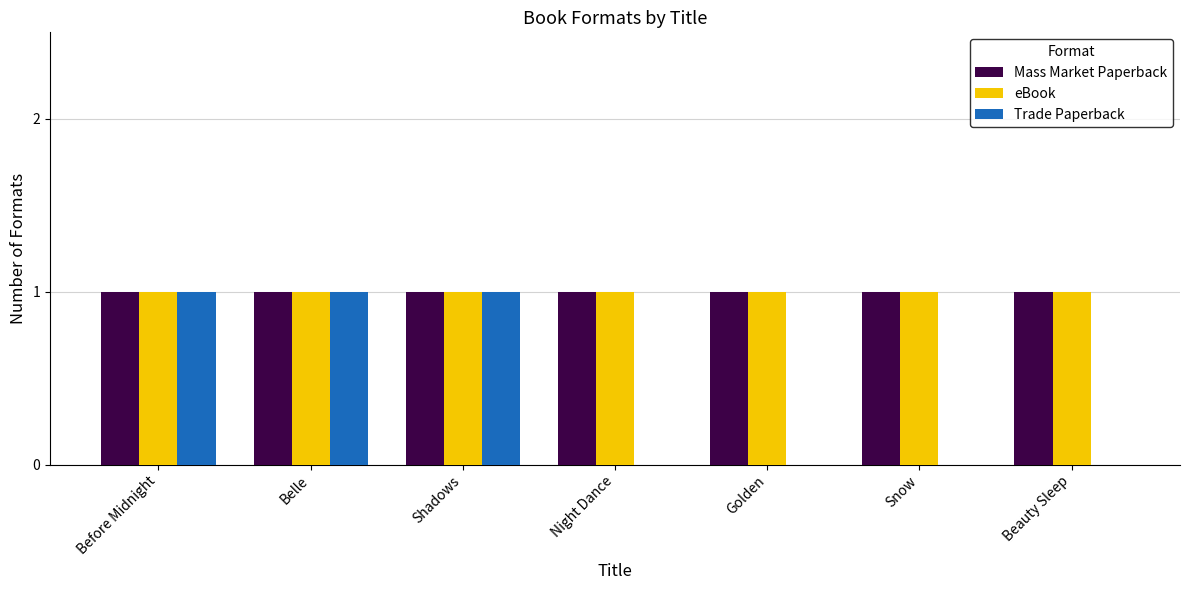

What is the sum of all Trade Paperback values?

3